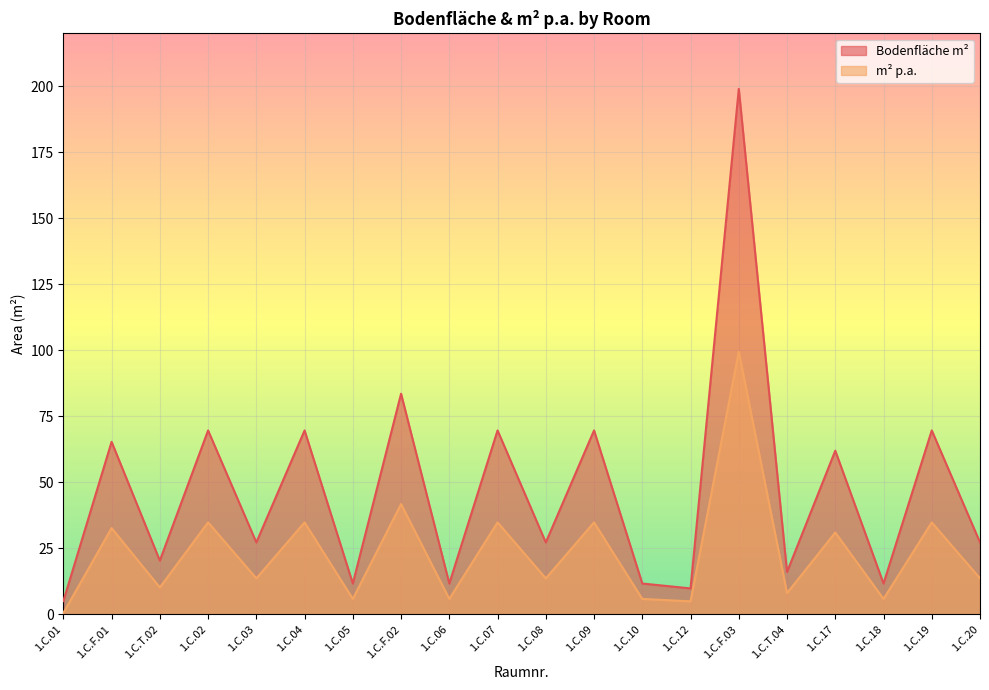

At which category does Bodenfläche m² reach its first local peak?

1.C.F.01